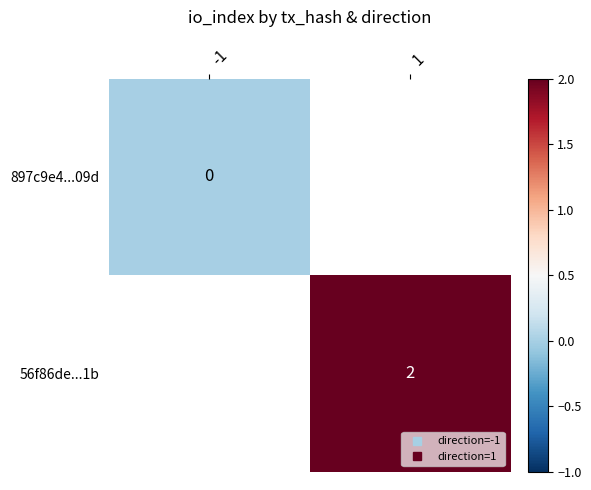

How many distinct data groups are displayed?

2